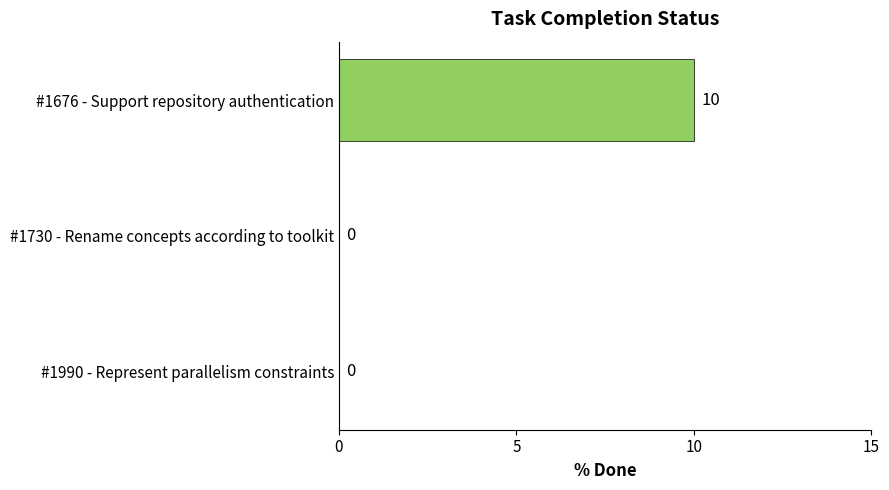

What is the sum of all values?

10